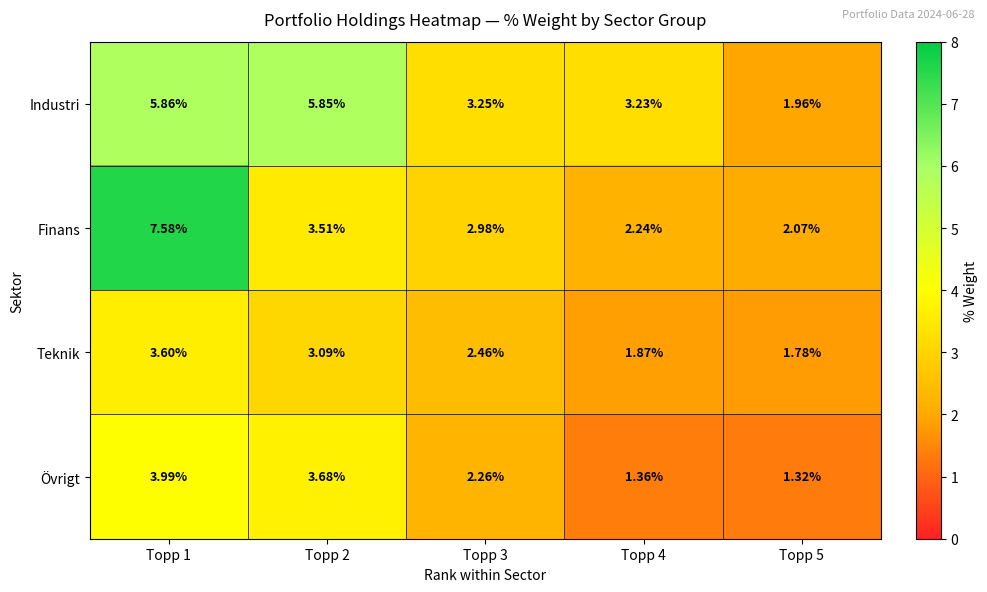

How many distinct data groups are displayed?

4